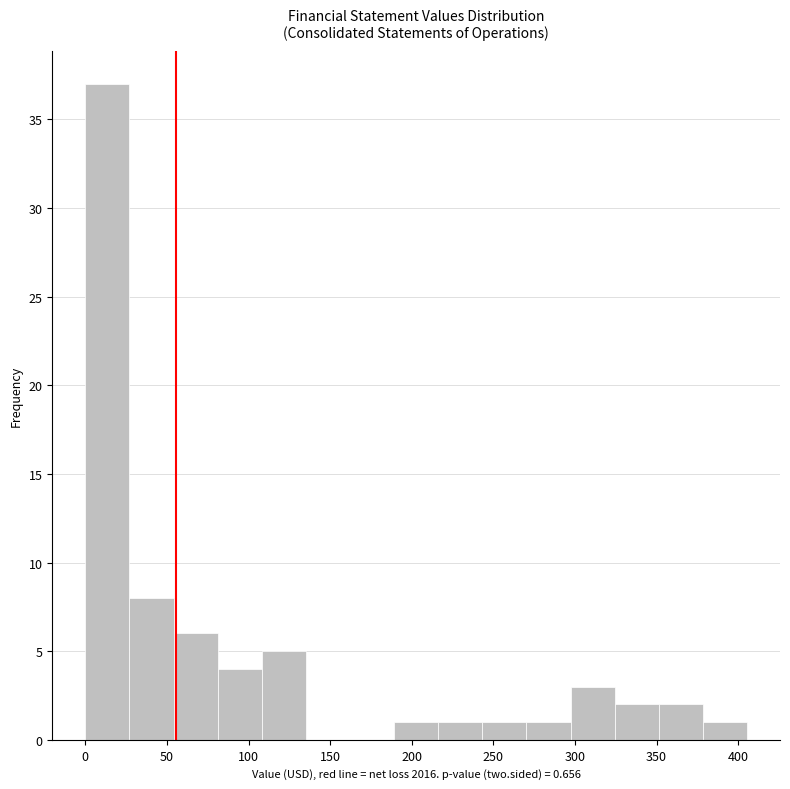

Reading left to right, list every bar in this chart as the range it spans on the x-axis followed by its height. Neither the bar edges nor the heights are printed on the chart, so give them approximately, as read against the axes.

0 to 25: 37
25 to 55: 8
55 to 80: 6
80 to 110: 4
110 to 135: 5
135 to 160: 0
160 to 190: 0
190 to 215: 1
215 to 245: 1
245 to 270: 1
270 to 295: 1
295 to 325: 3
325 to 350: 2
350 to 380: 2
380 to 405: 1